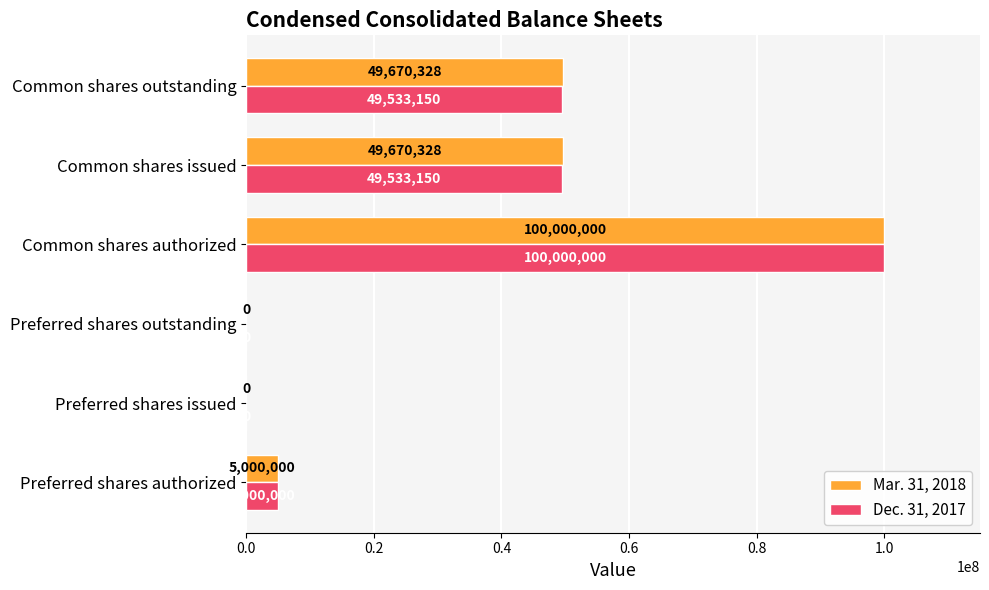

What is the sum of all Mar. 31, 2018 values?

204340656